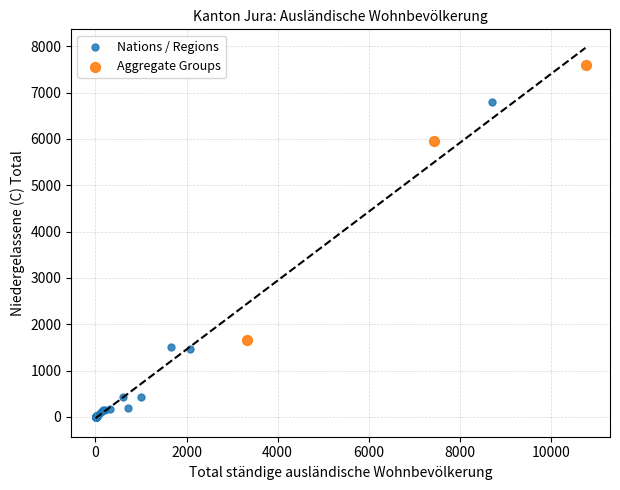

Which series reaches the maximum Y coordinate?

Aggregate Groups